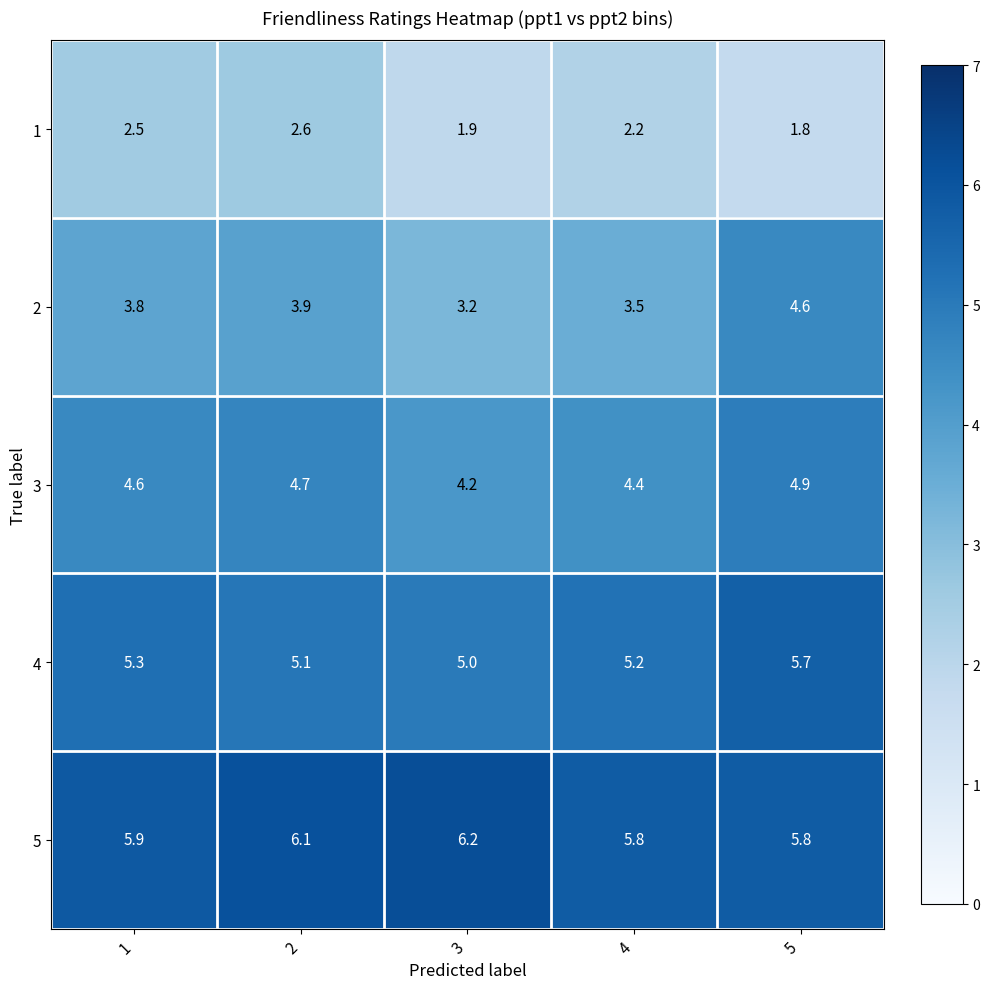

Which series has the largest total across all categories?

5